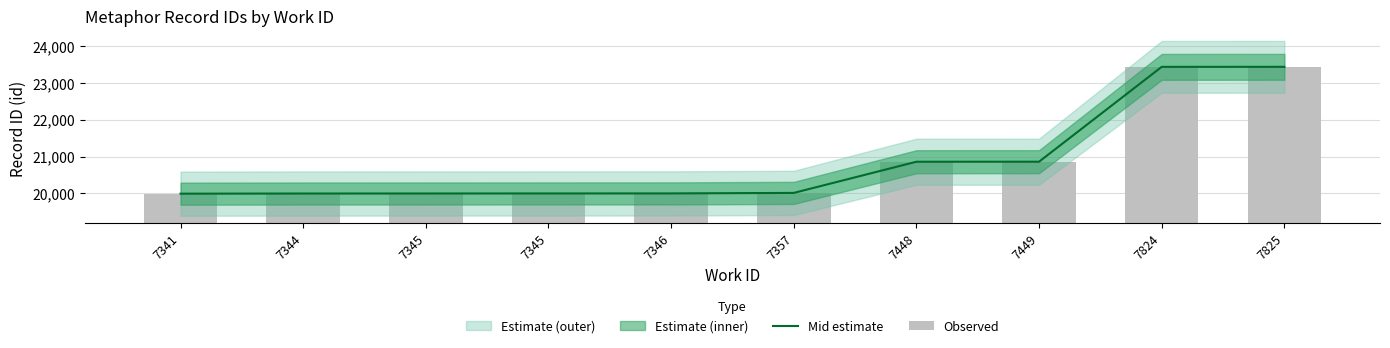

What is the greatest value displayed?

23434